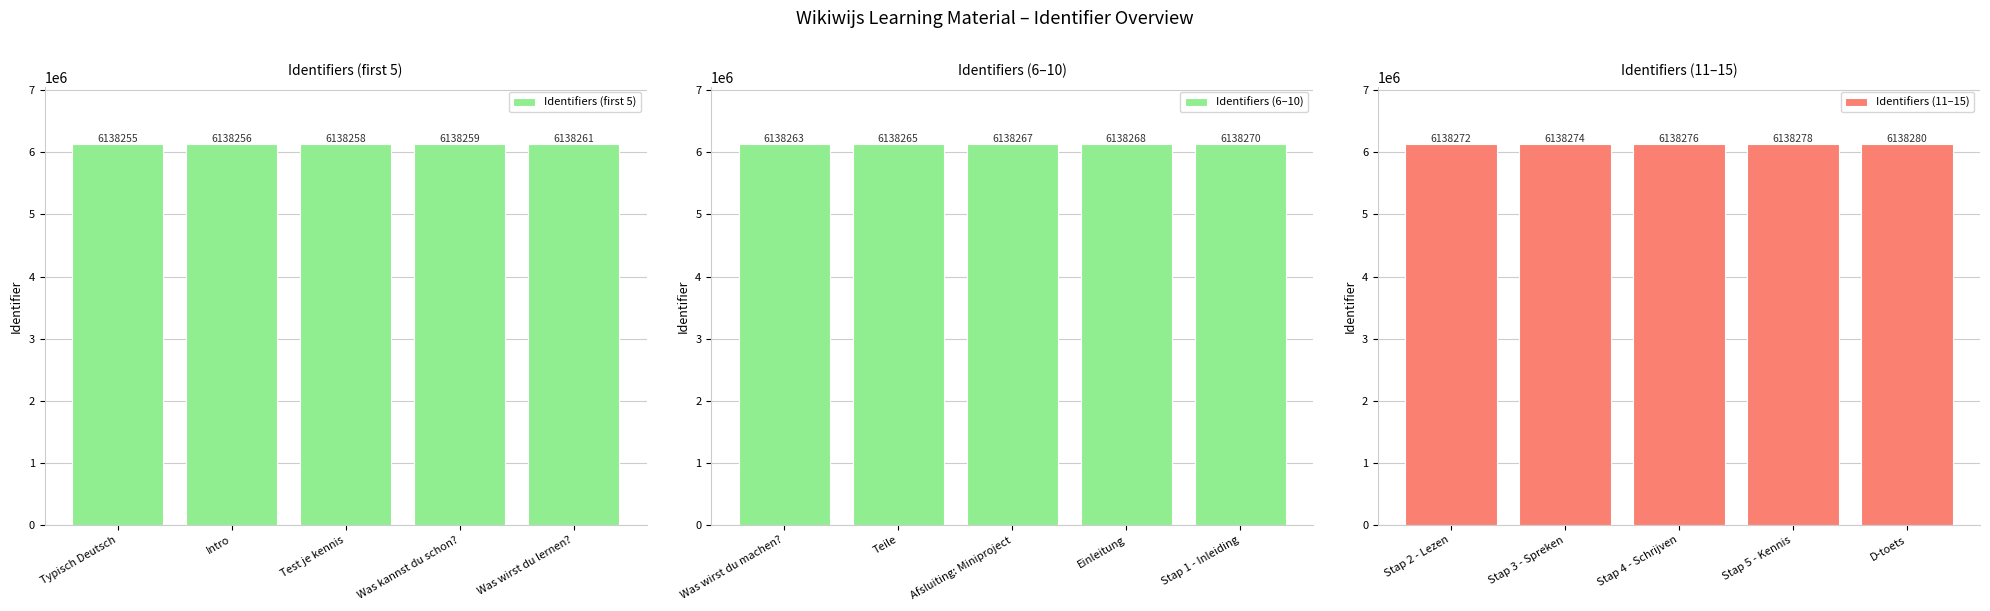

Is it true that Identifiers (11–15) equals 6138280 at D-toets?

True